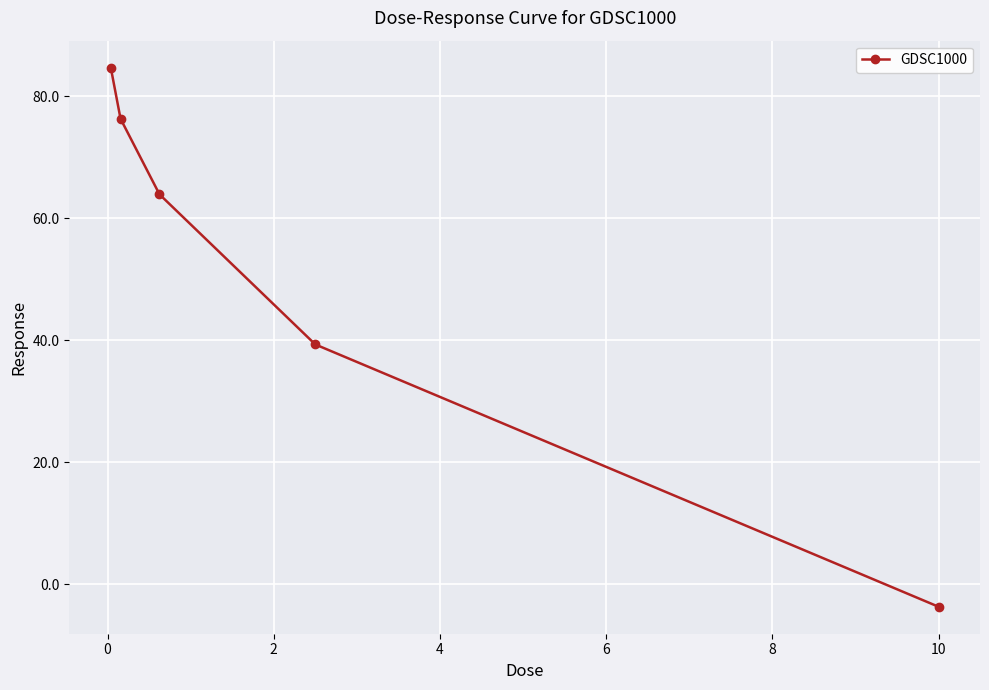

What is the value of the 1st point from the left?

84.7